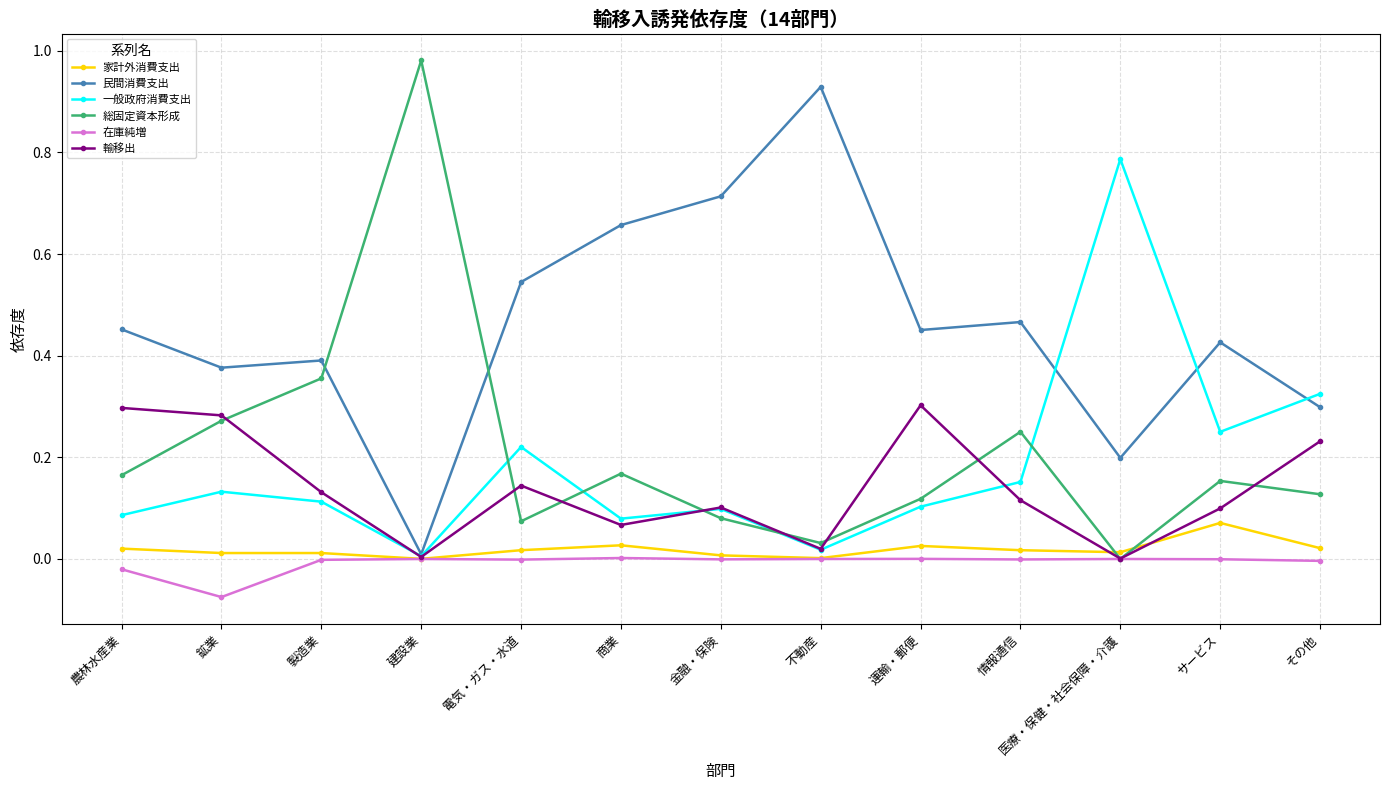

Which series changed the most between 運輸・郵便 and 情報通信?

輸移出